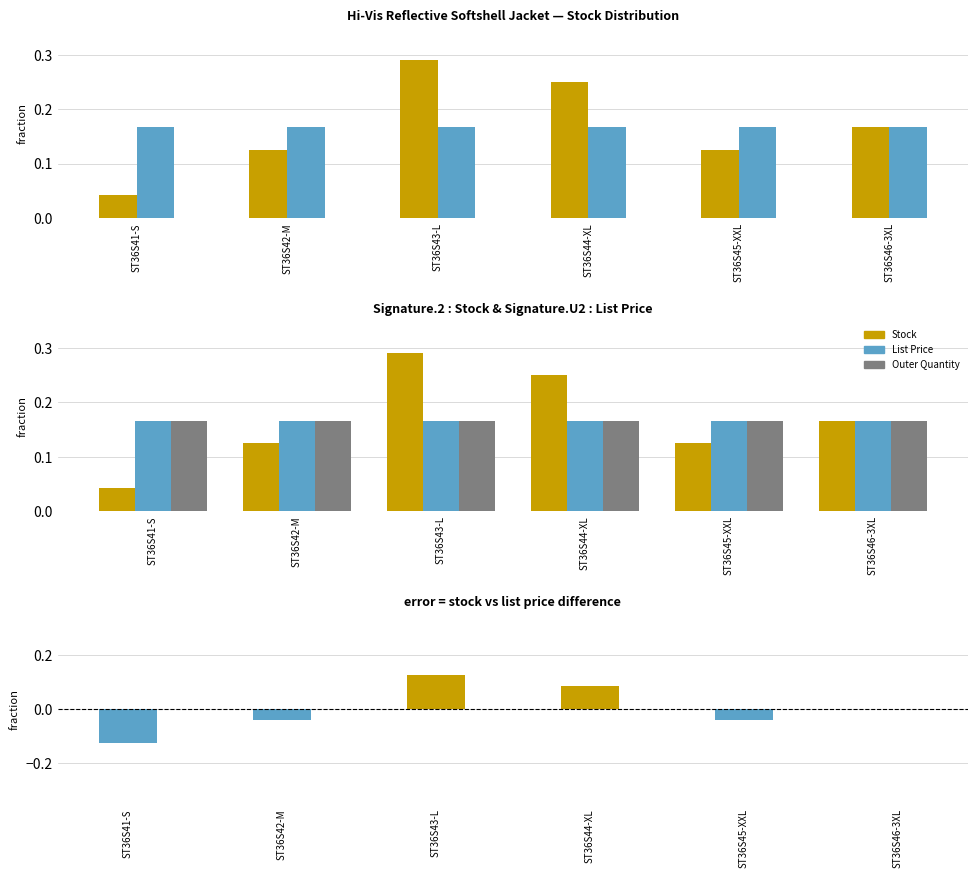

At which label does Outer Quantity reach its peak?

ST36S41-S